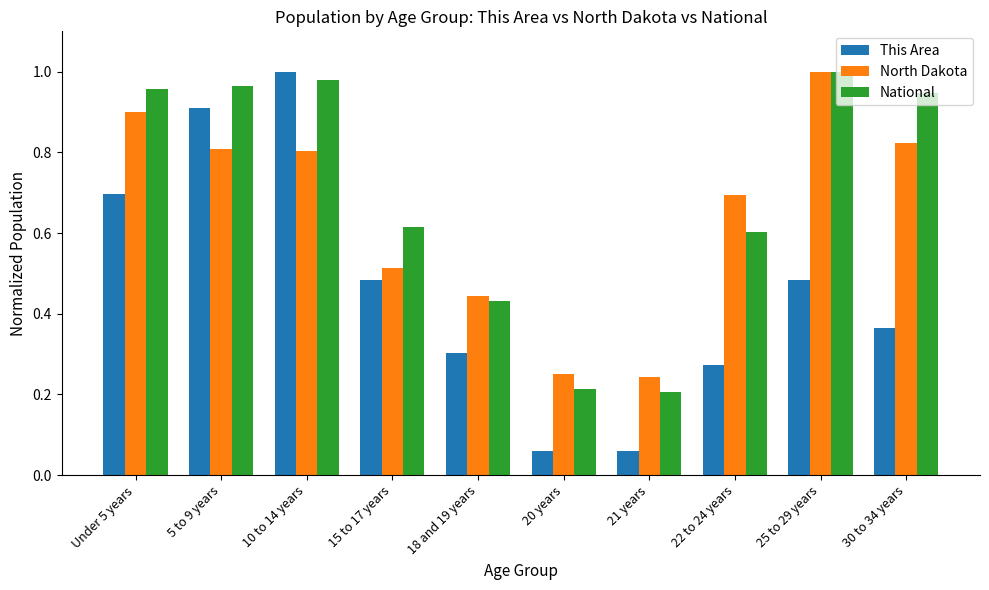

The value of This Area at 18 and 19 years is 0.3. True or false?

True